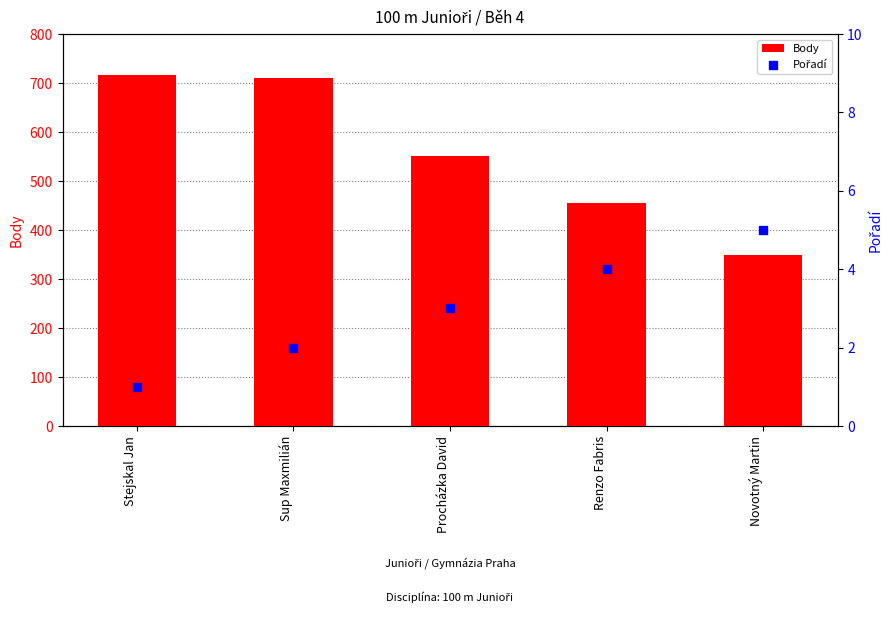

At which category is the sum across all series the highest?

Stejskal Jan